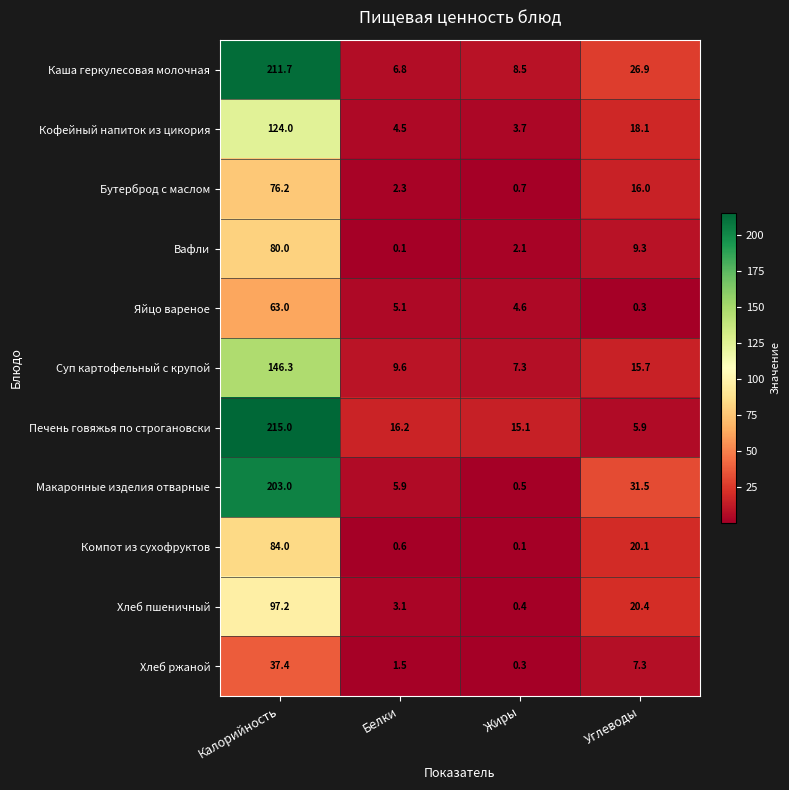

Which series has the widest spread of values?

Печень говяжья по строгановски